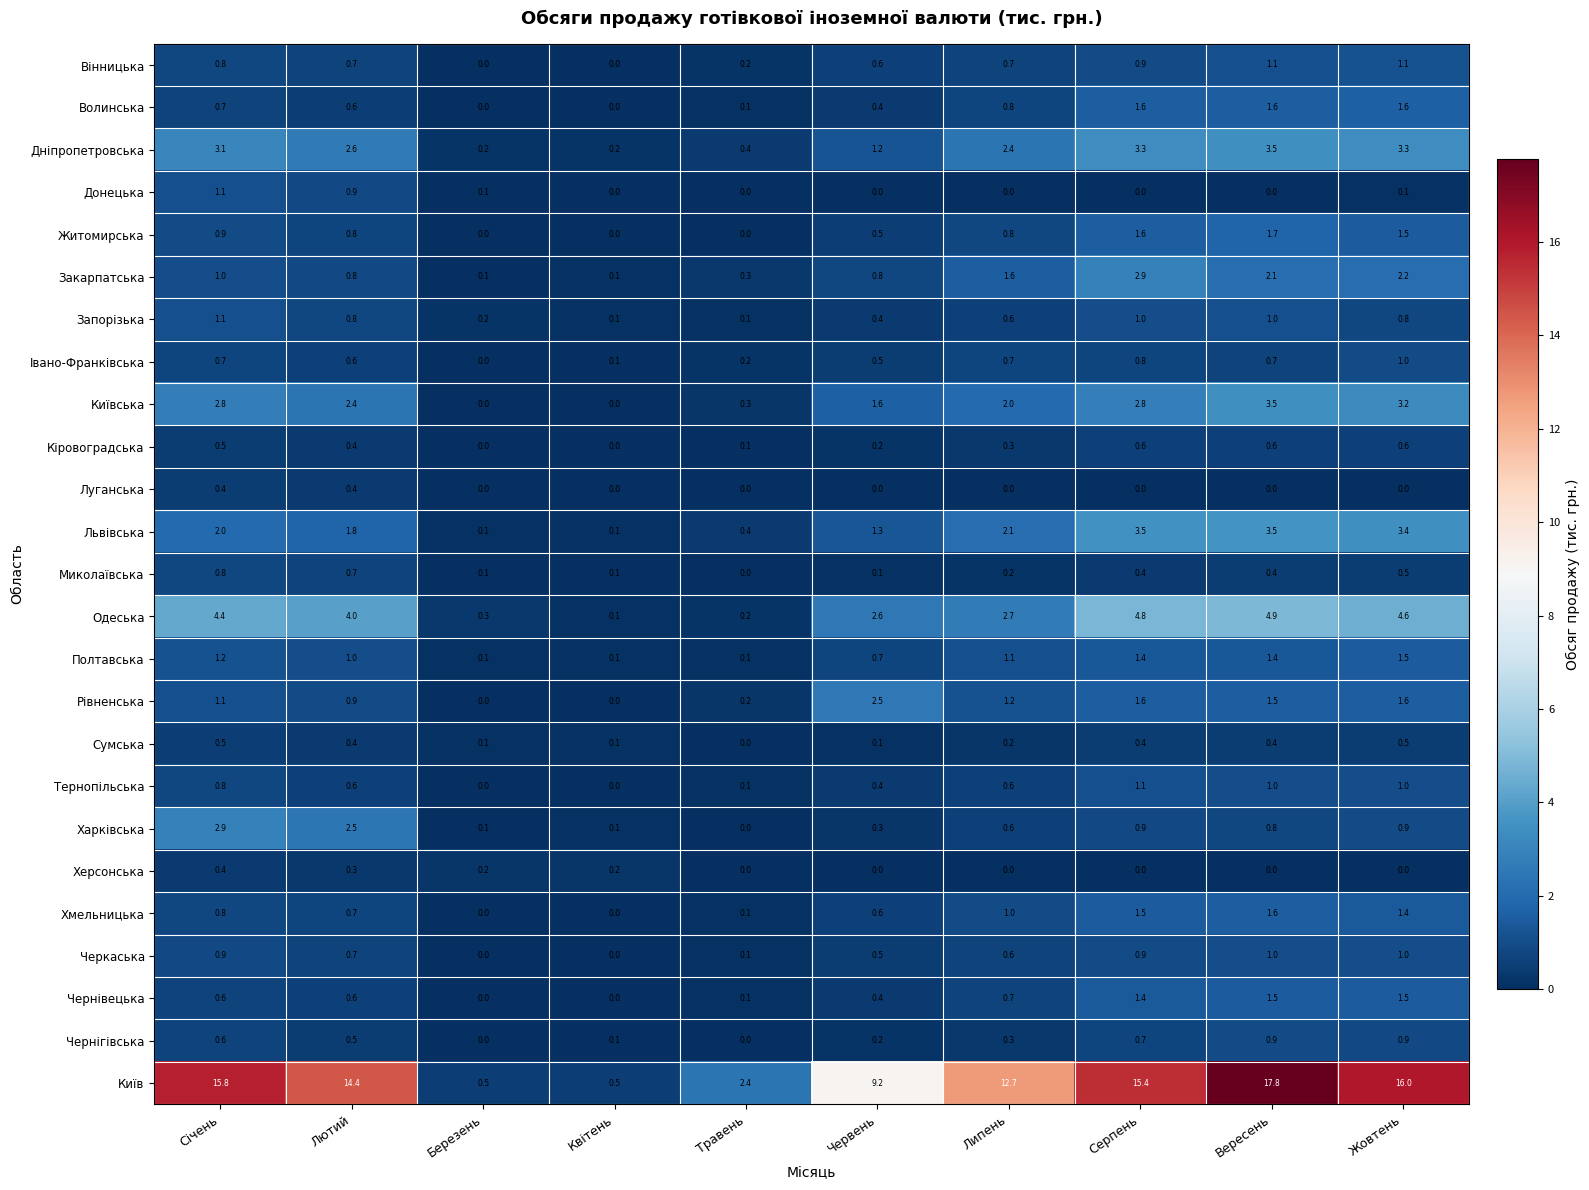

Which series has the largest total across all categories?

Київ